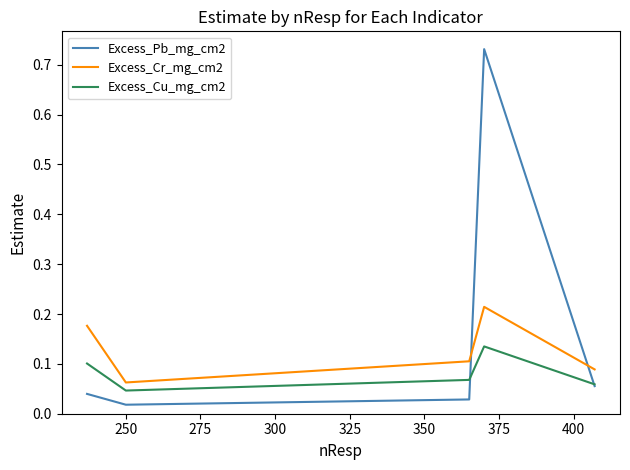

How many times do Excess_Pb_mg_cm2 and Excess_Cr_mg_cm2 cross each other?

2